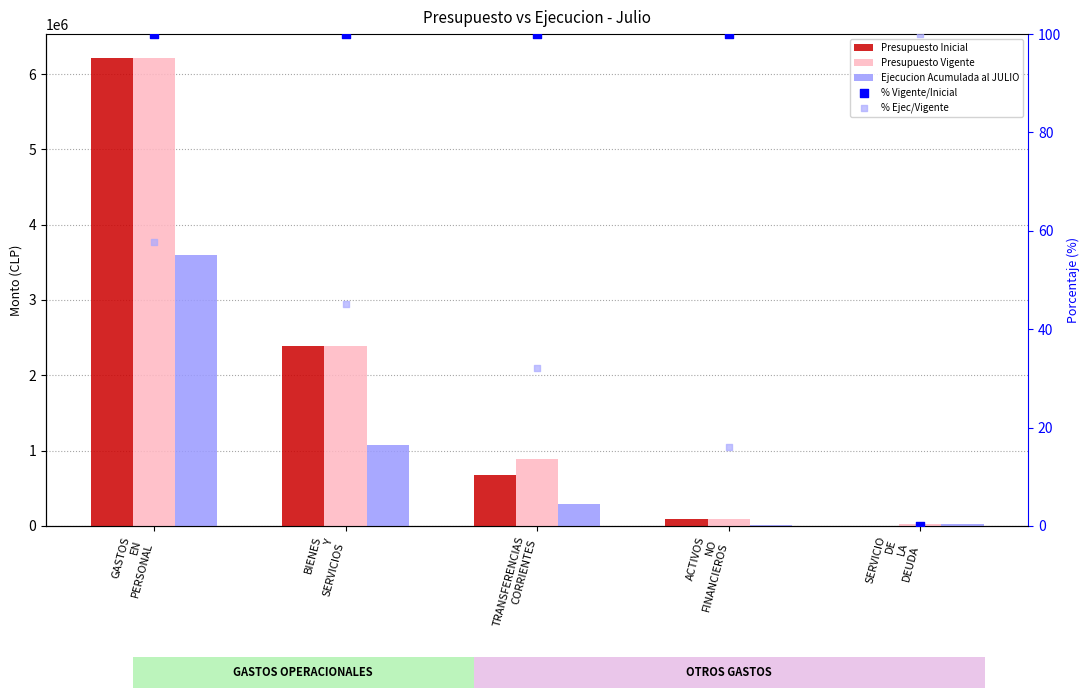

Which series reaches the maximum Y coordinate?

Presupuesto Inicial